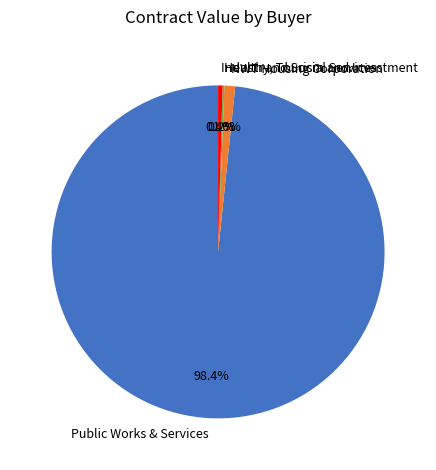

What is the total percentage of Public Works & Services and NWT Housing Corporation?

99.0%